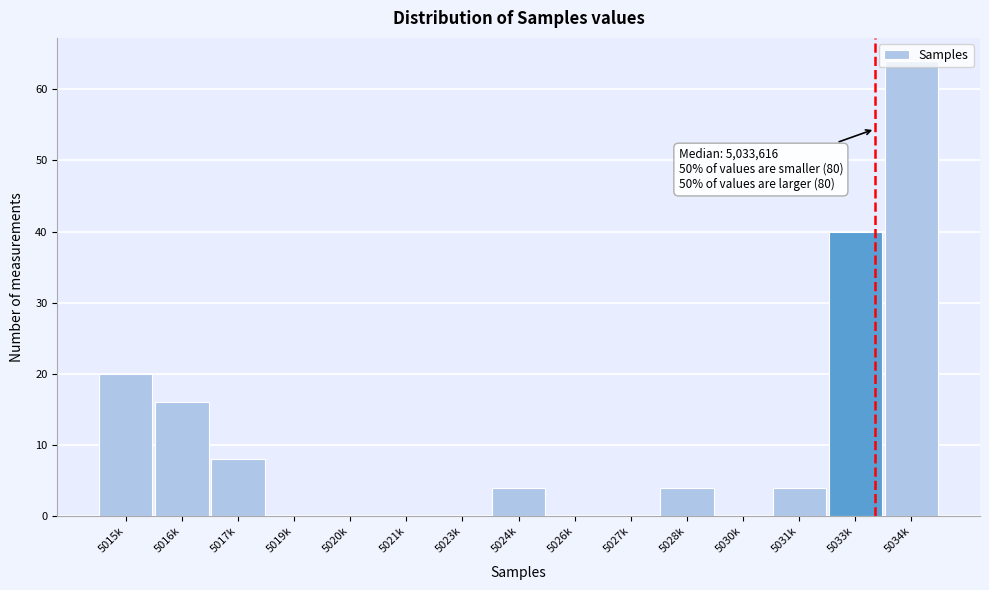

What is the maximum value shown in the chart?

64